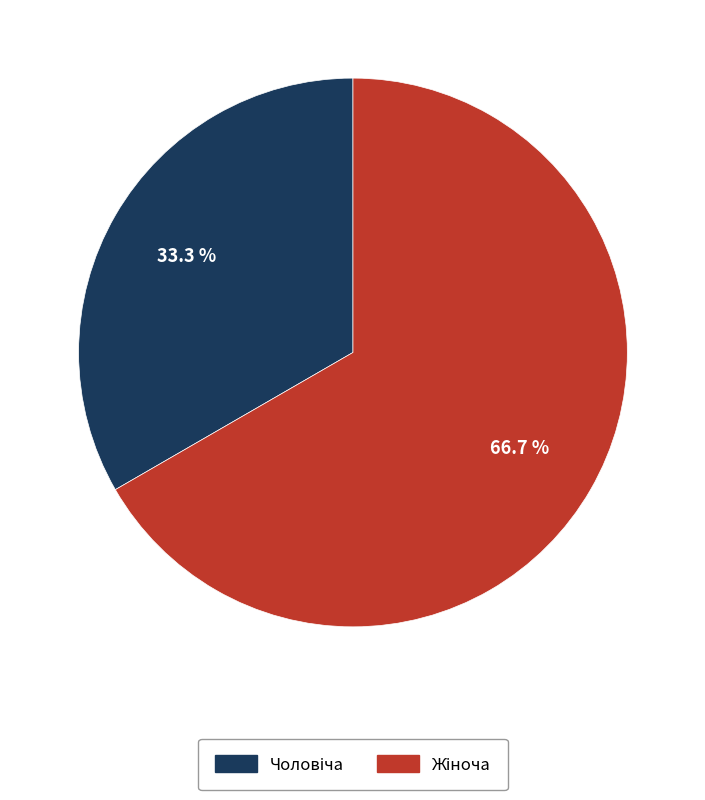

How many segments does this pie chart have?

2